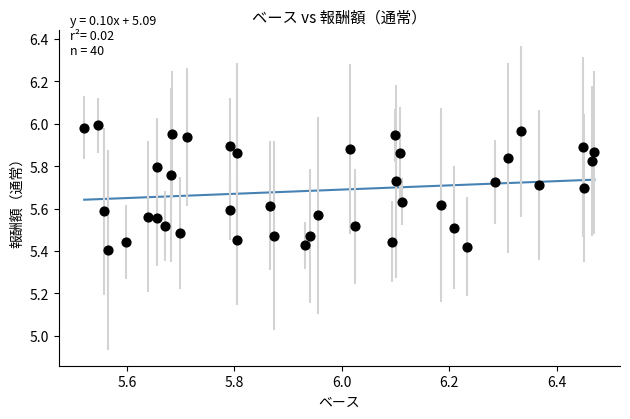

What is the range of Y values (max minus min)?

0.6